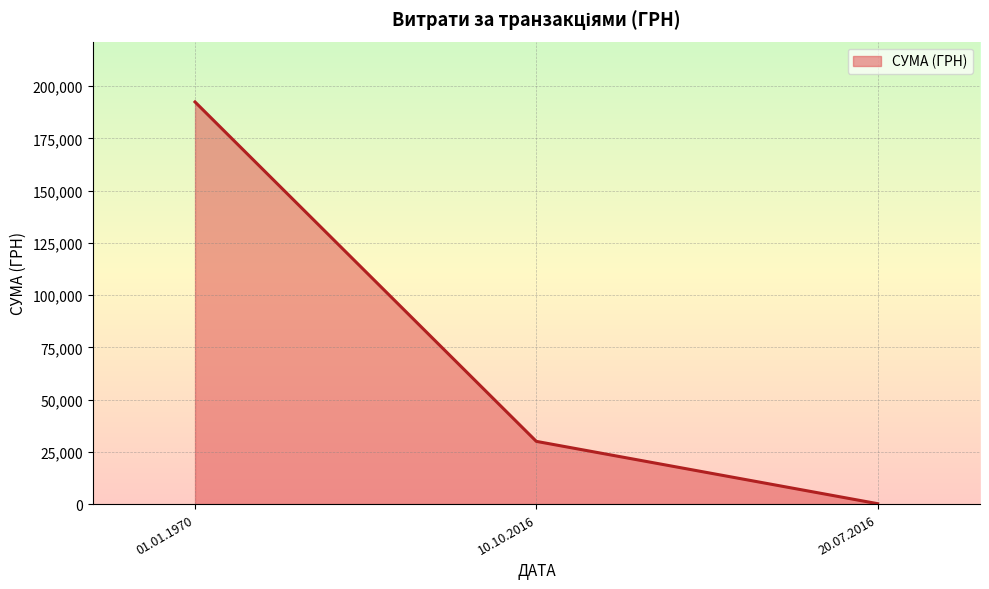

What is the approximate value at 20.07.2016?

200.0